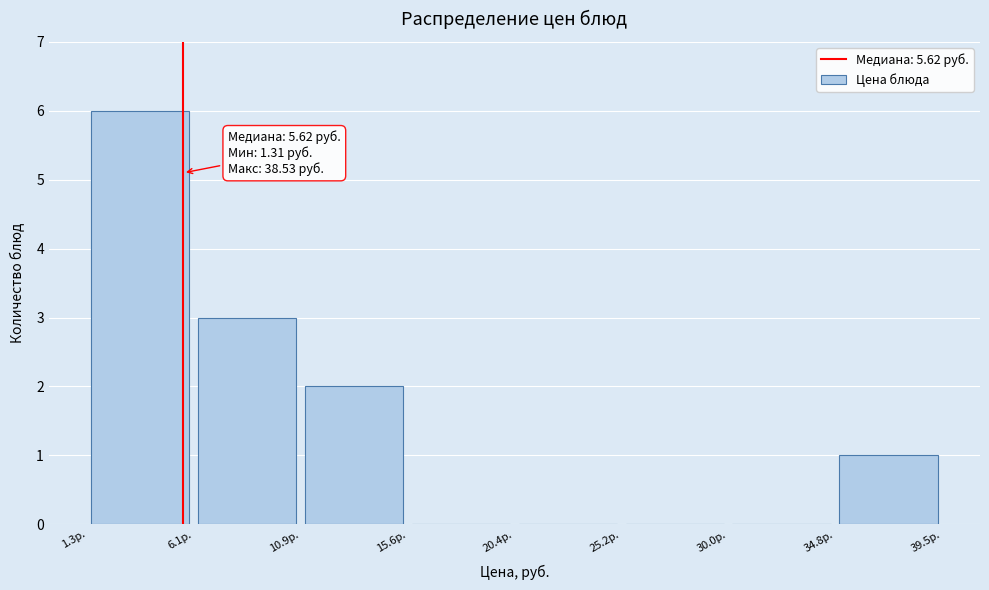

Which range on the x-axis has the tallest bar?

1.5 to 6.0